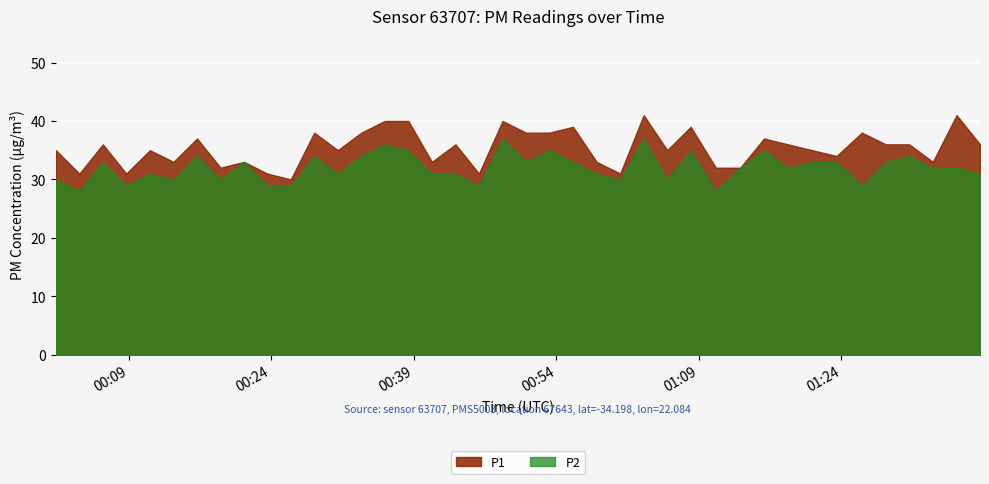

What are all the series names shown in the legend?

P1, P2